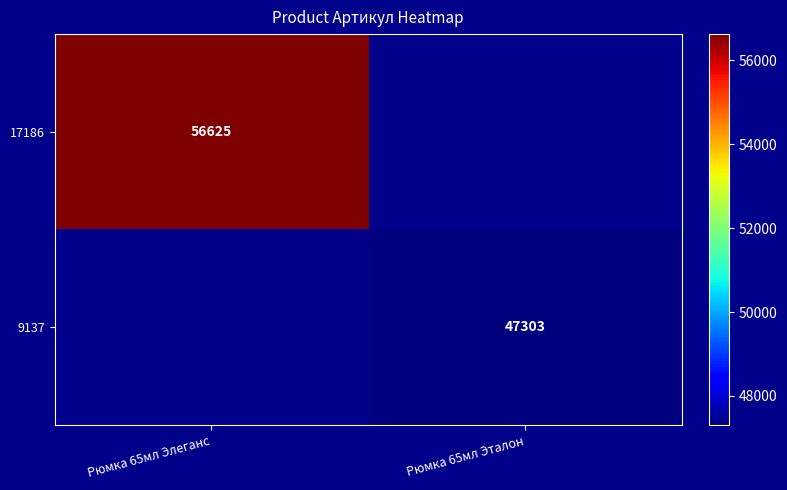

At how many categories does at least one series exceed 12926?

2